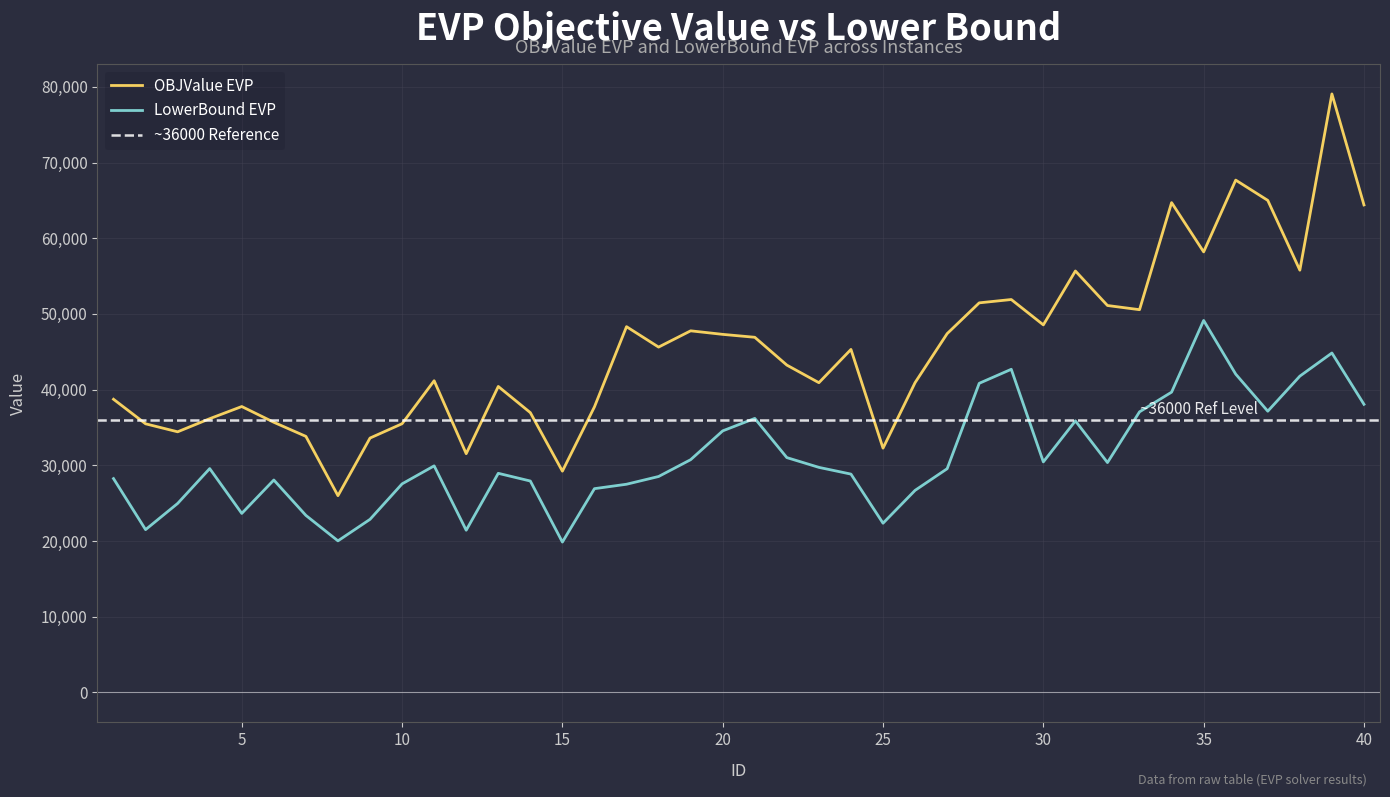

Which series has the largest range (max minus min)?

OBJValue EVP